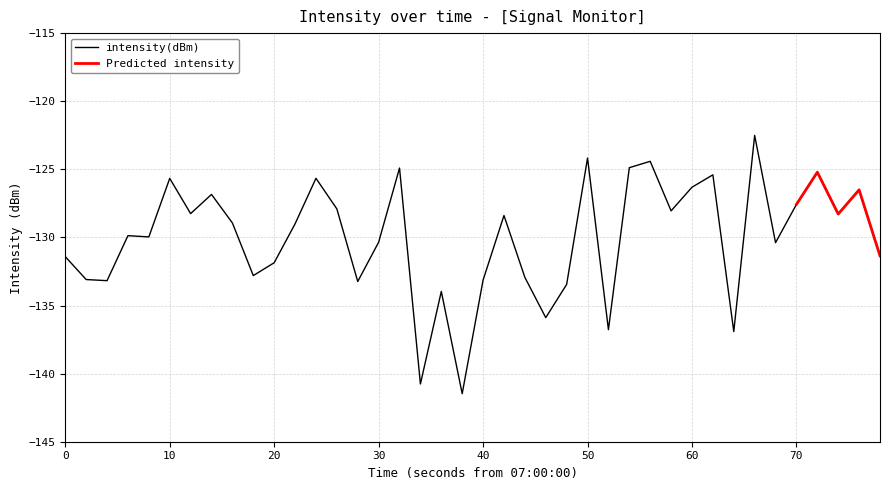

What is the lowest value of the intensity(dBm) series?

-141.5